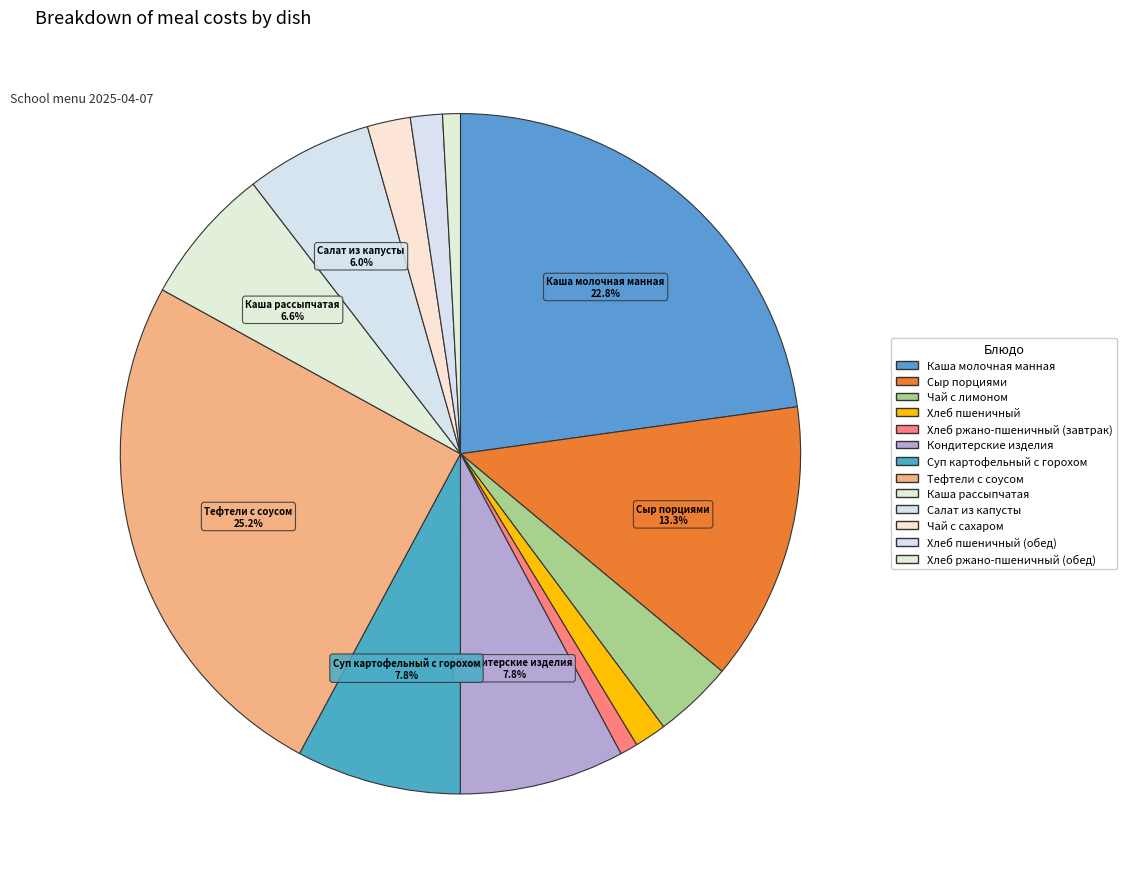

Rank the categories by value from lowest to highest.

Хлеб ржано-пшеничный (завтрак), Хлеб ржано-пшеничный (обед), Хлеб пшеничный, Хлеб пшеничный (обед), Чай с сахаром, Чай с лимоном, Салат из капусты, Каша рассыпчатая, Кондитерские изделия, Суп картофельный с горохом, Сыр порциями, Каша молочная манная, Тефтели с соусом